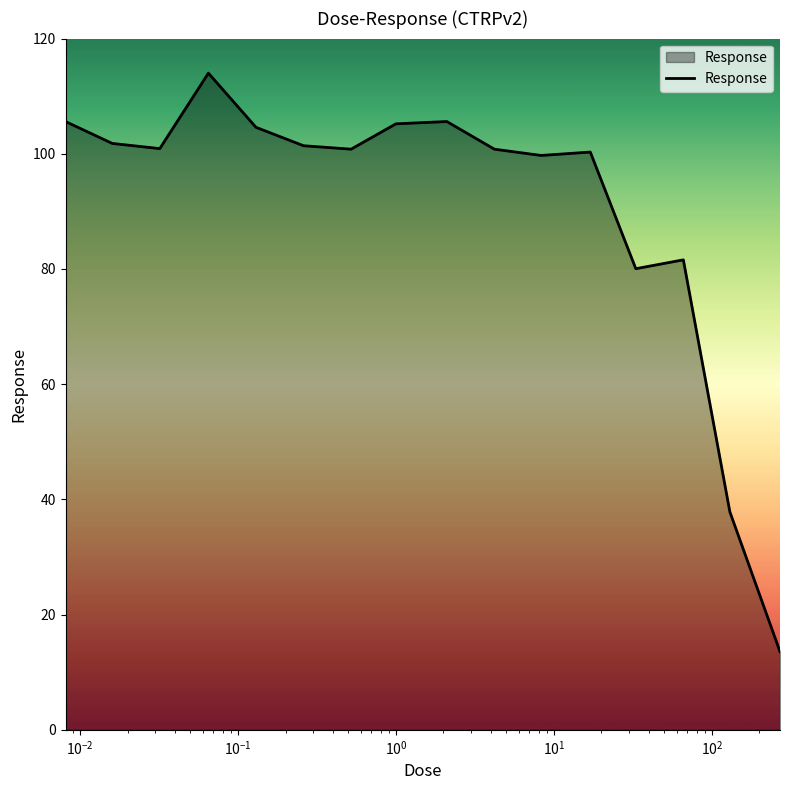

What is the maximum value shown in the chart?

114.0